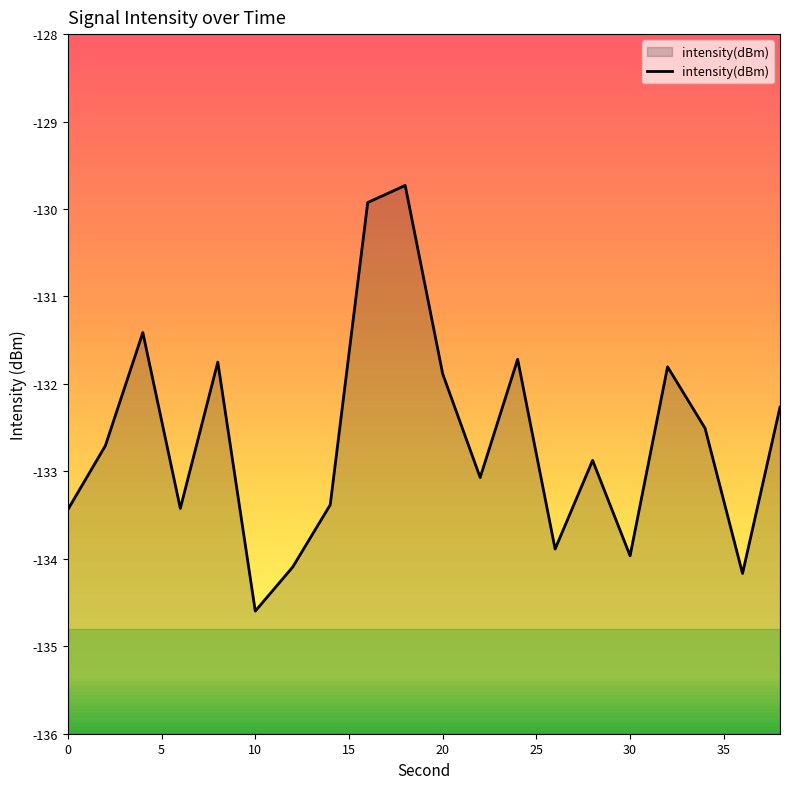

What is the lowest value of the intensity(dBm) series?

-134.6